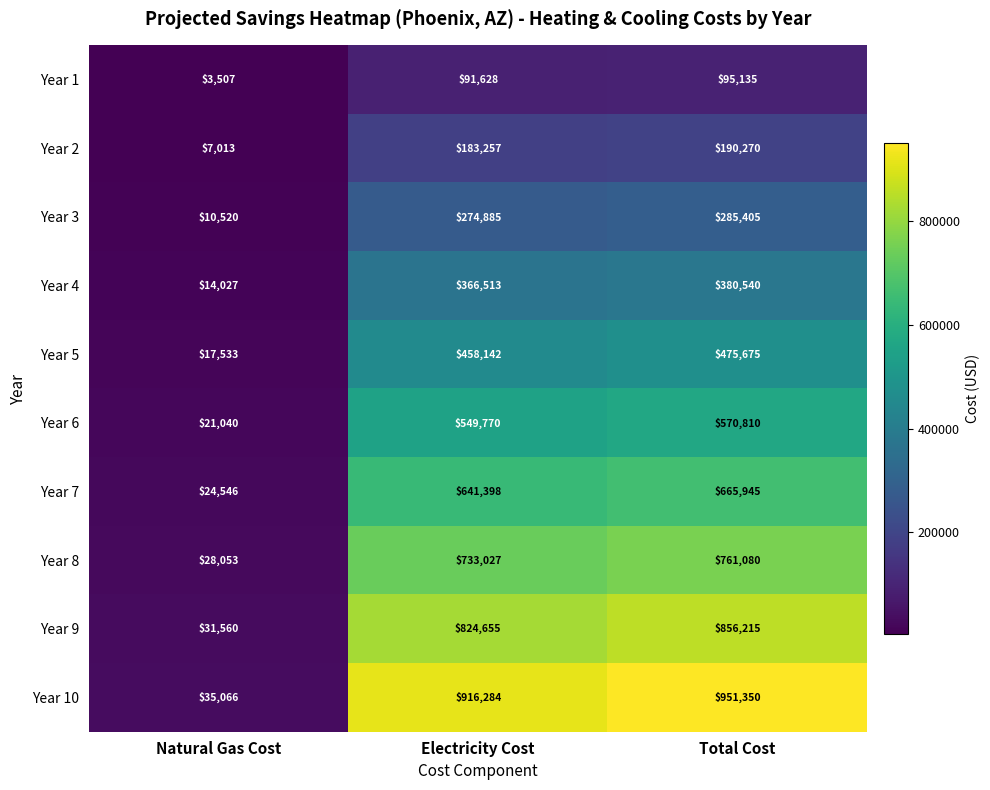

Reading left to right, transcribe all the data shown in this chart.

Year 1: 3507	91628	95135
Year 2: 7013	183257	190270
Year 3: 10520	274885	285405
Year 4: 14027	366513	380540
Year 5: 17533	458142	475675
Year 6: 21040	549770	570810
Year 7: 24546	641398	665945
Year 8: 28053	733027	761080
Year 9: 31560	824655	856215
Year 10: 35066	916284	951350